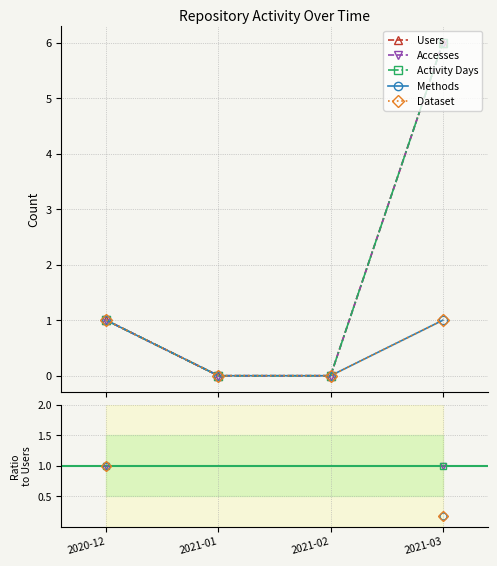

At which label is Accesses closest to 3?

2020-12